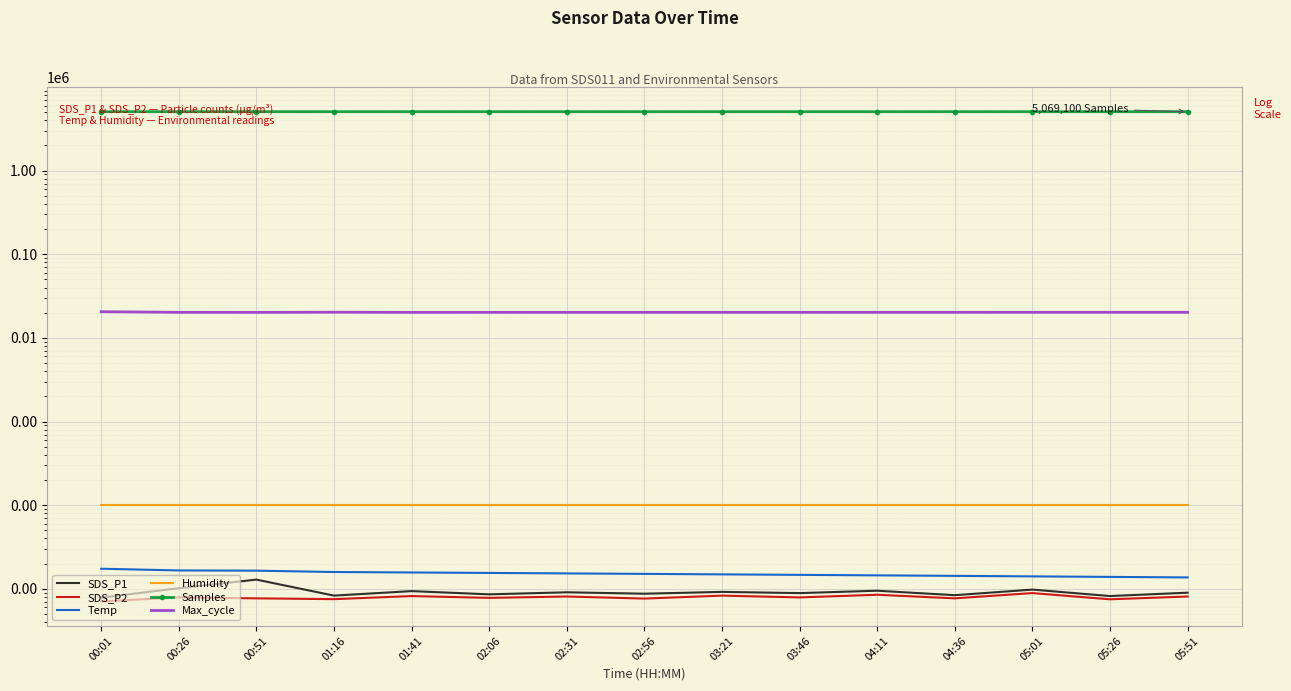

What is the greatest value displayed?

5074331.0